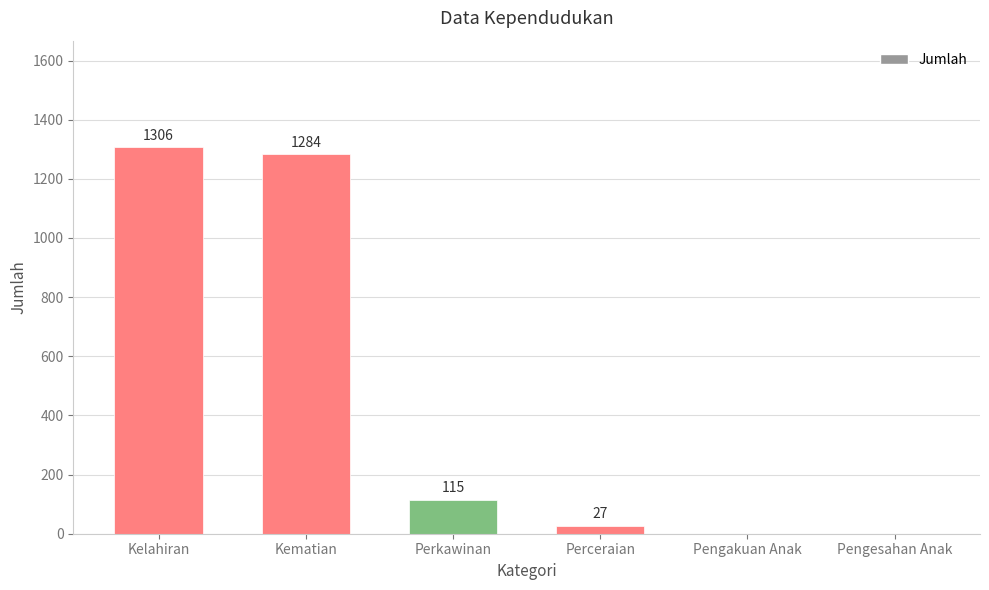

What is the difference between the values at Kelahiran and Pengakuan Anak?

1306